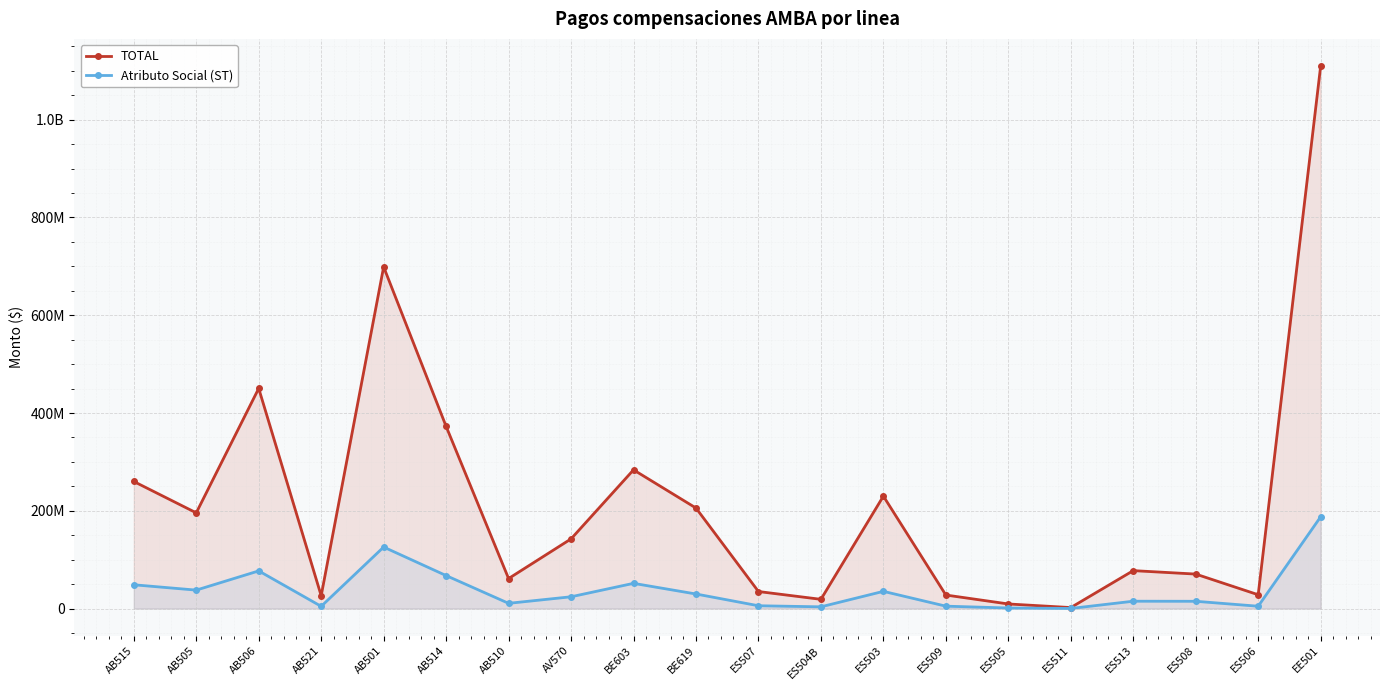

What is the average value of the TOTAL series?

215344880.6